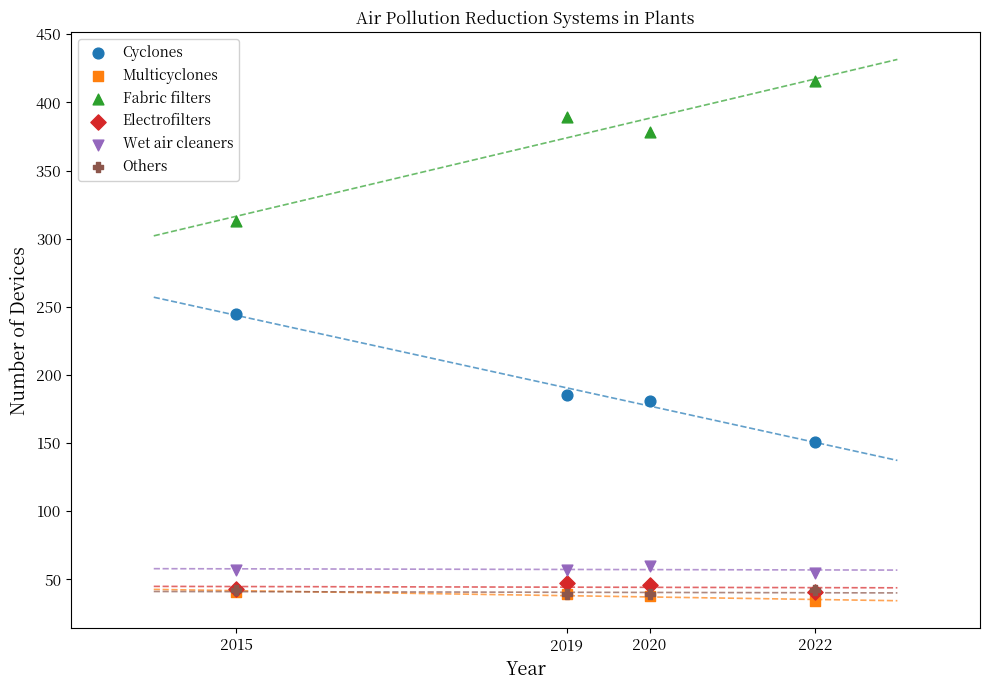

Which series reaches the maximum Y coordinate?

Fabric filters